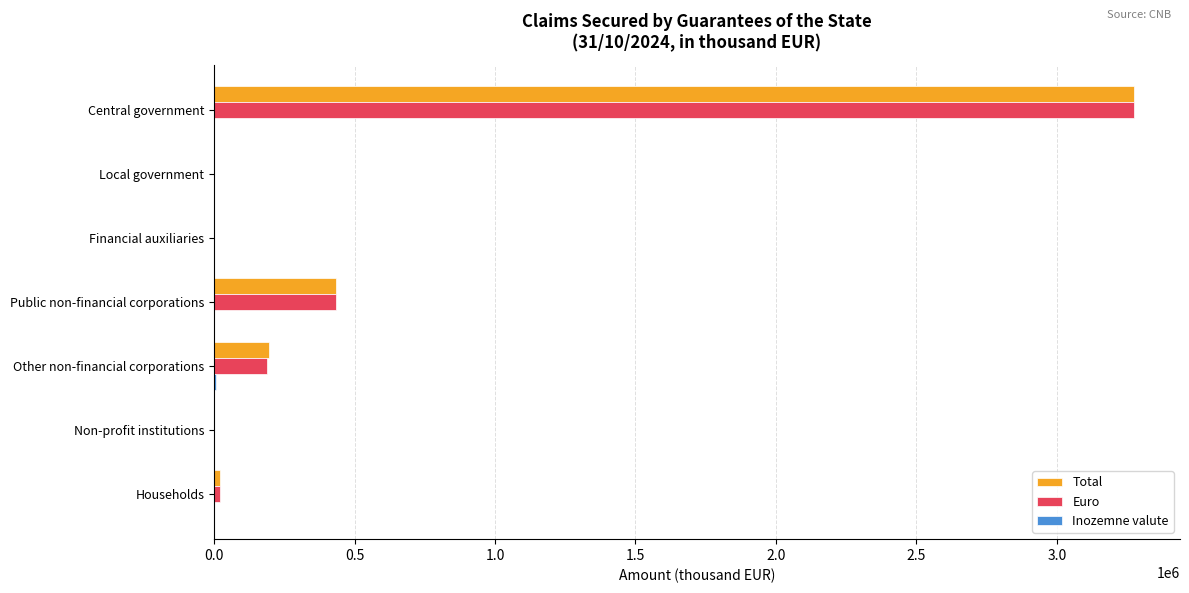

At which label is Euro closest to 1637092?

Public non-financial corporations